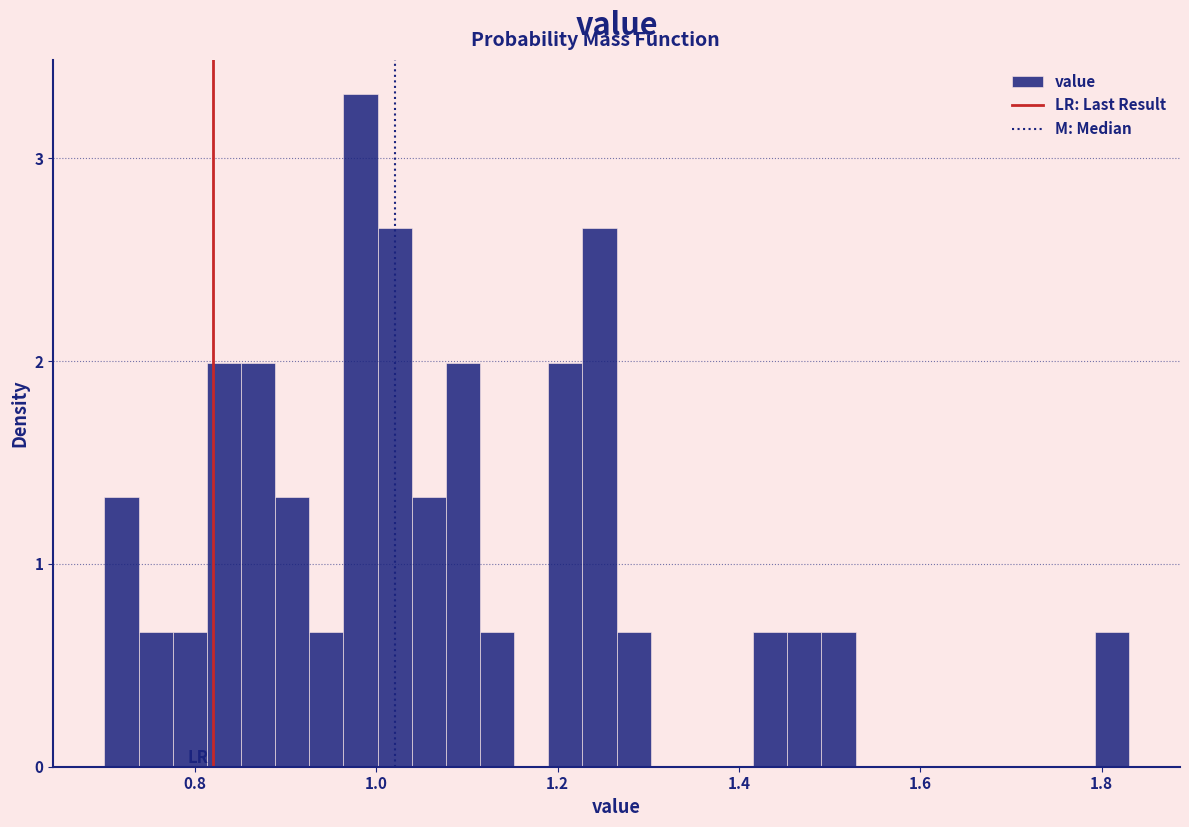

Around what value on the x-axis is the tallest bar? Give the approximate position of its centre, as read against the axis.

0.98